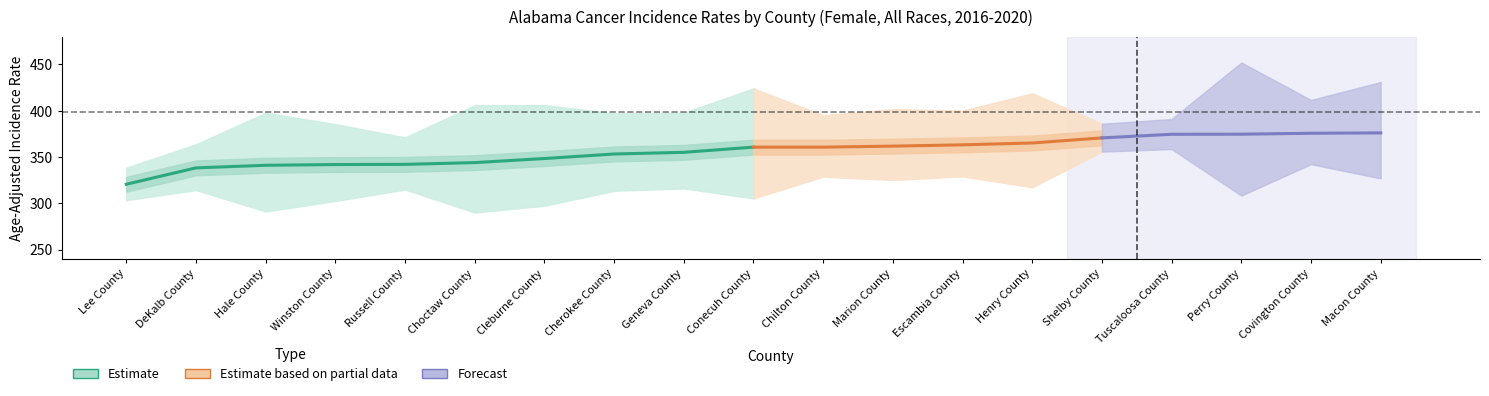

Is this an area chart (filled region under the line)?

No